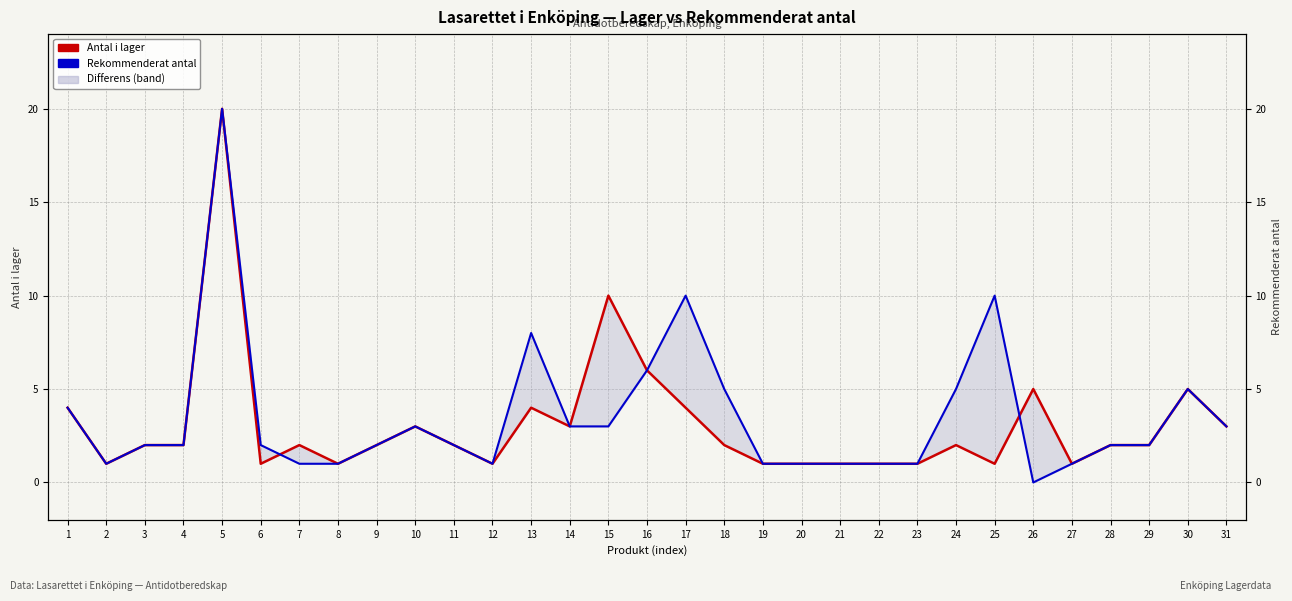

In Antal i lager, how many points are higher than both neighbors (excluding endpoints)?

8